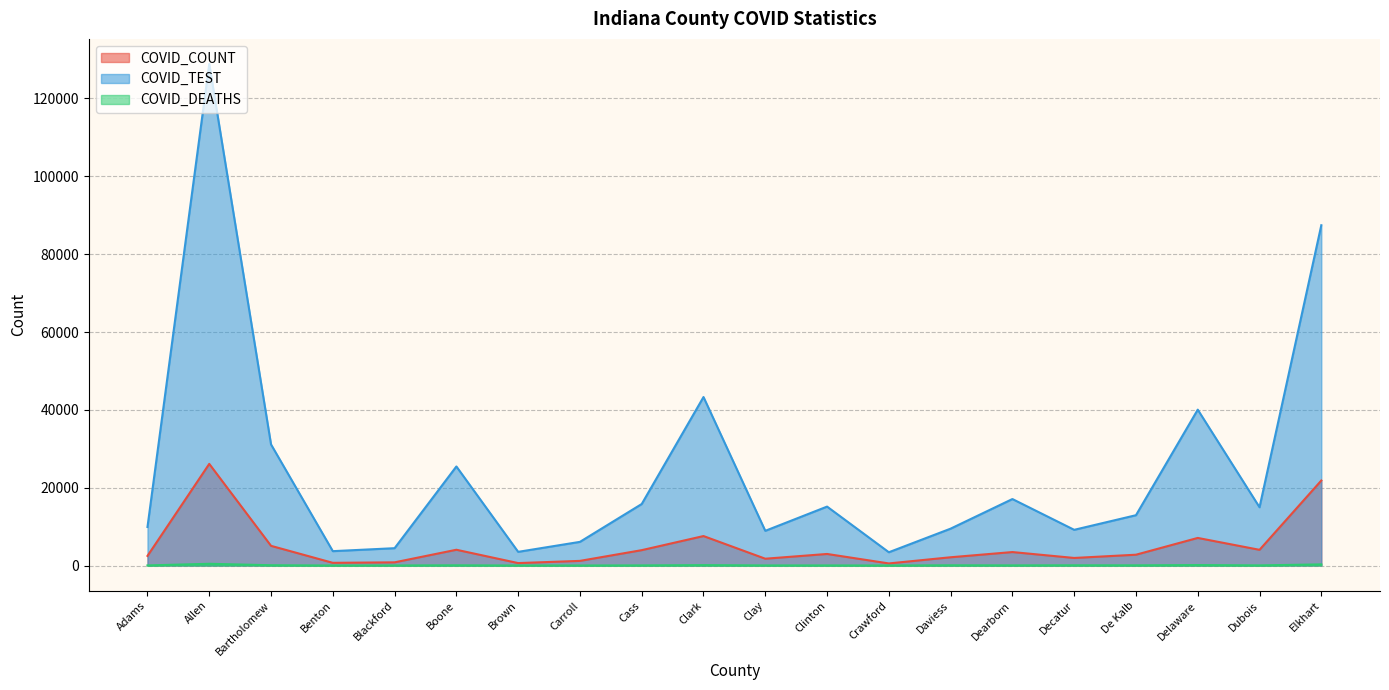

Which series has the largest total across all categories?

COVID_TEST